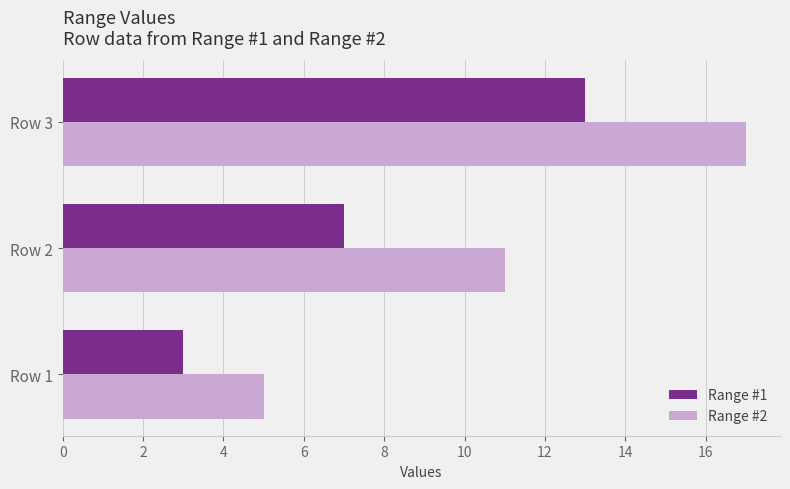

True or false: Range #2 has a value of 5 at Row 1.

True